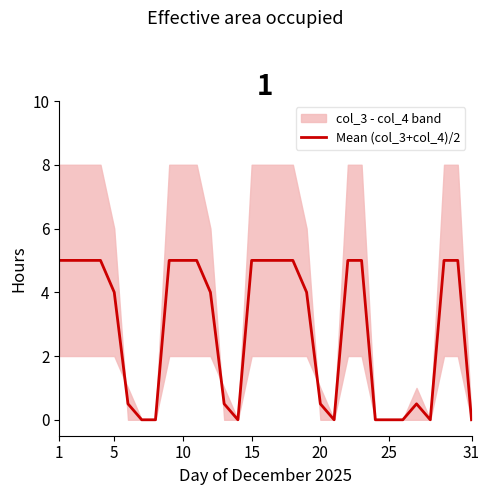

How many values are between 0 and 5?

31